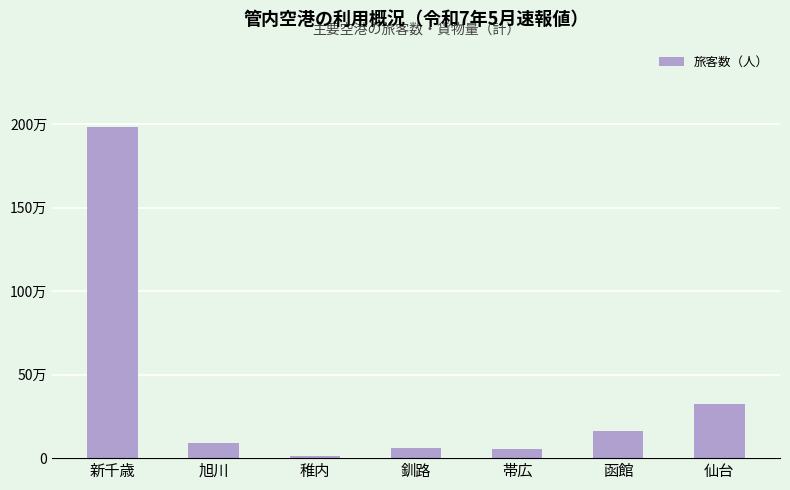

Does the chart contain any negative values?

No